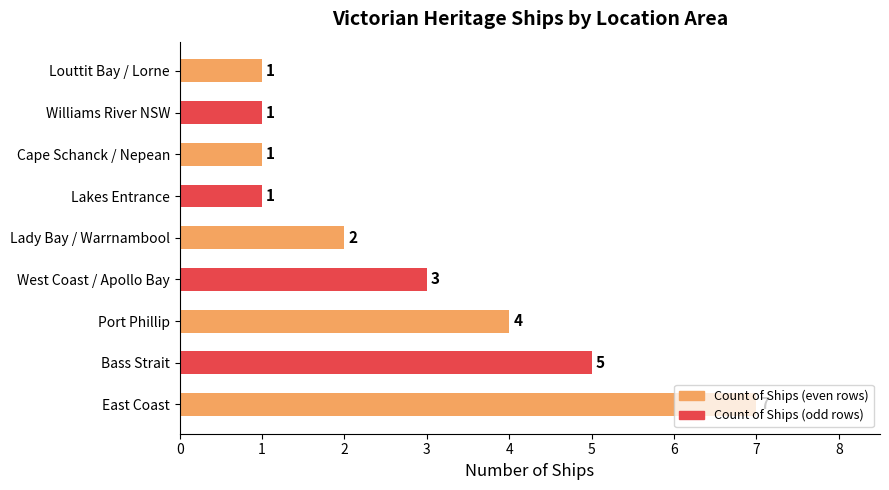

Does the chart contain stacked bars?

No